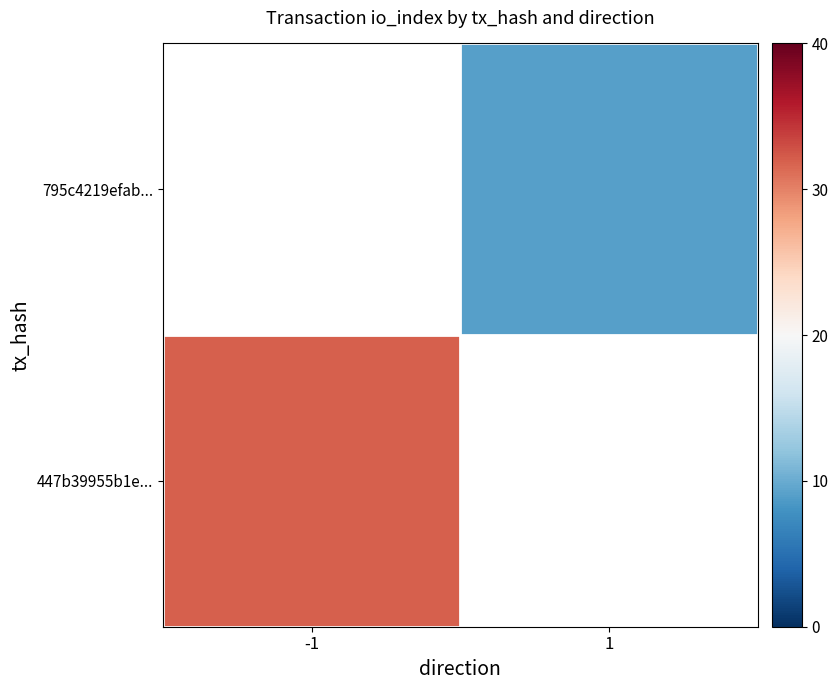

Is it true that 795c4219efab... equals 3.6 at 1?

False